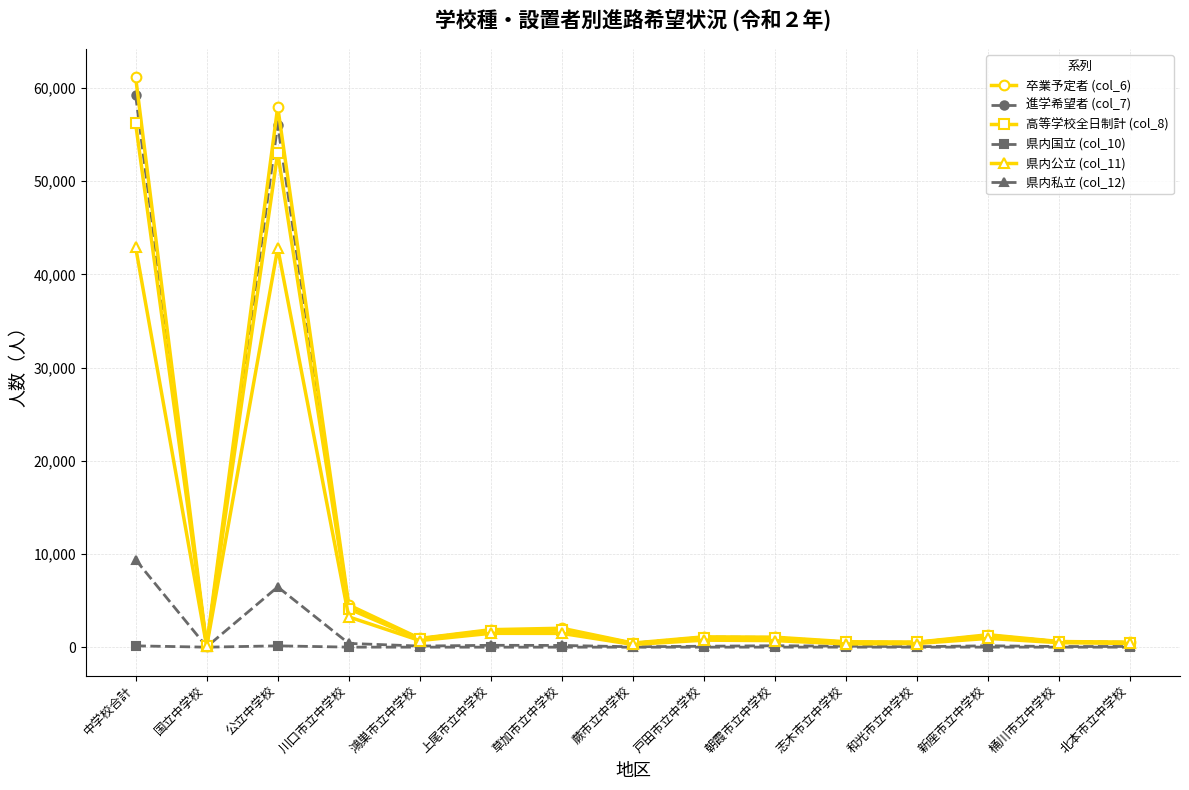

At which category is the sum across all series the highest?

中学校合計